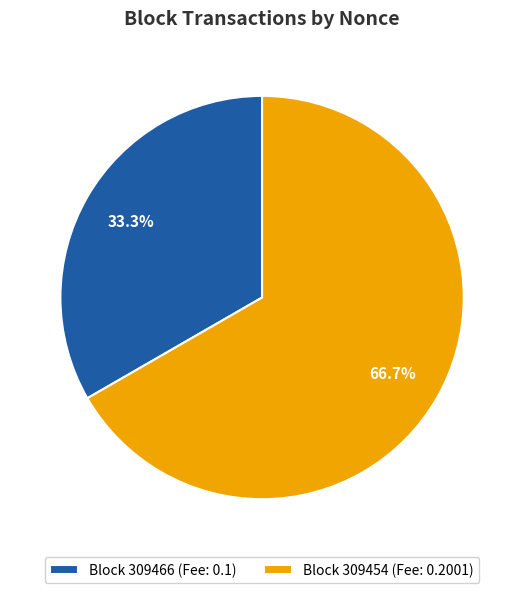

Combined, what portion of the pie is Block 309466 (Fee: 0.1) and Block 309454 (Fee: 0.2001)?

100.0%